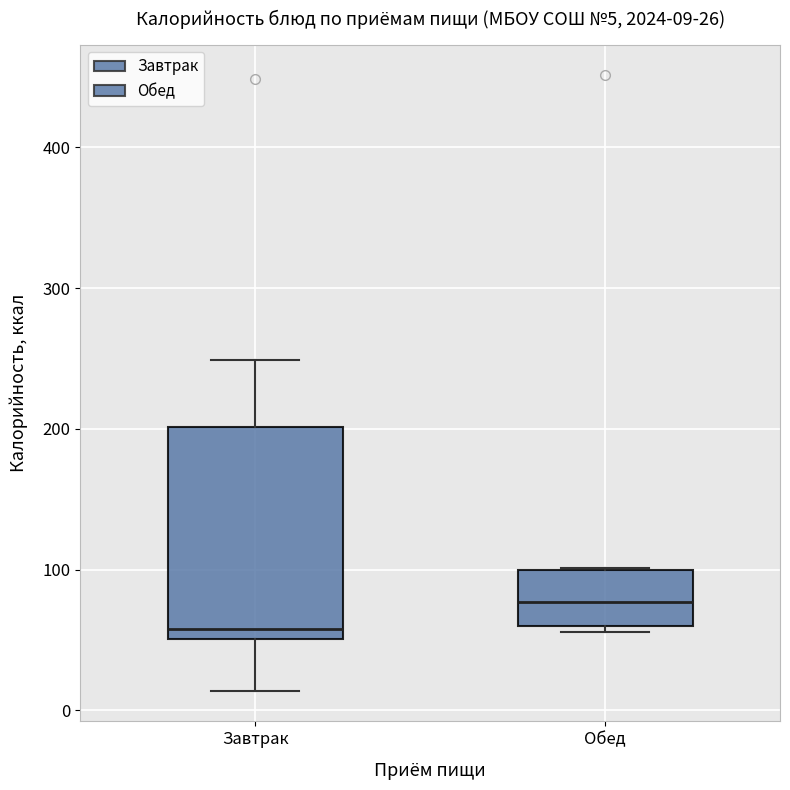

Which box's median line is the highest?

Обед